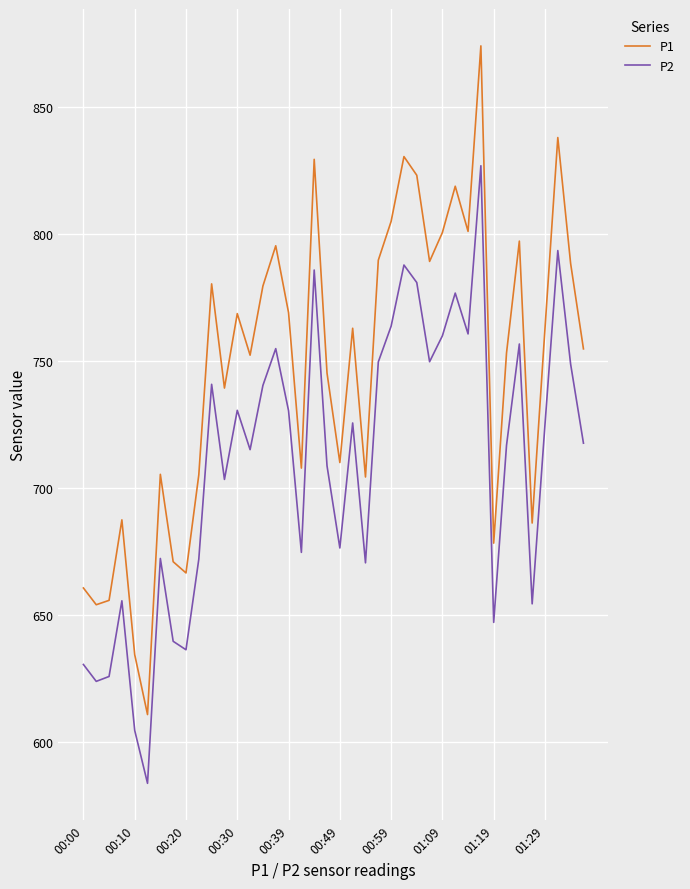

What is the highest value of the P2 series?

826.9